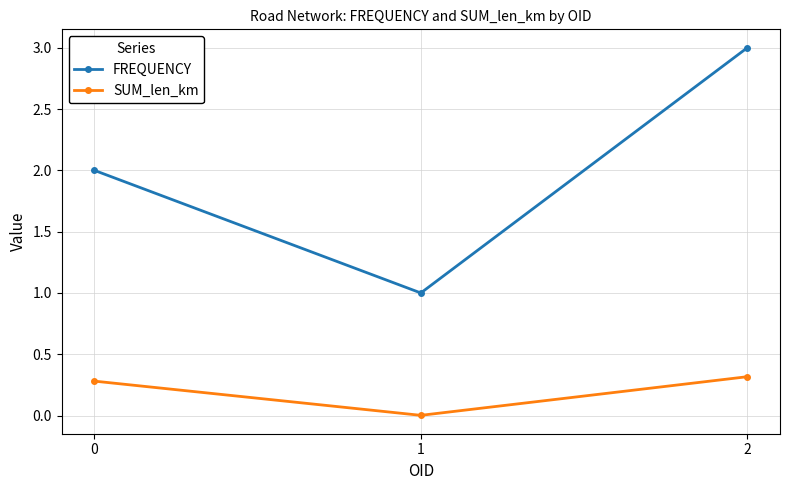

What is the sum of all SUM_len_km values?

0.6